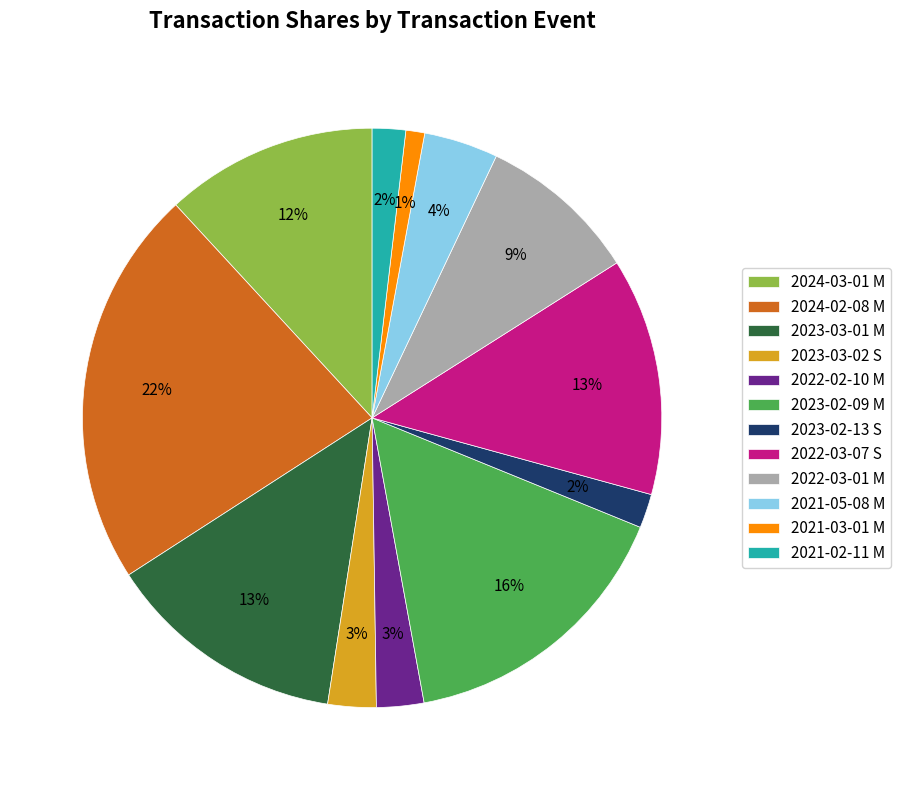

Count the number of slices in the pie.

12